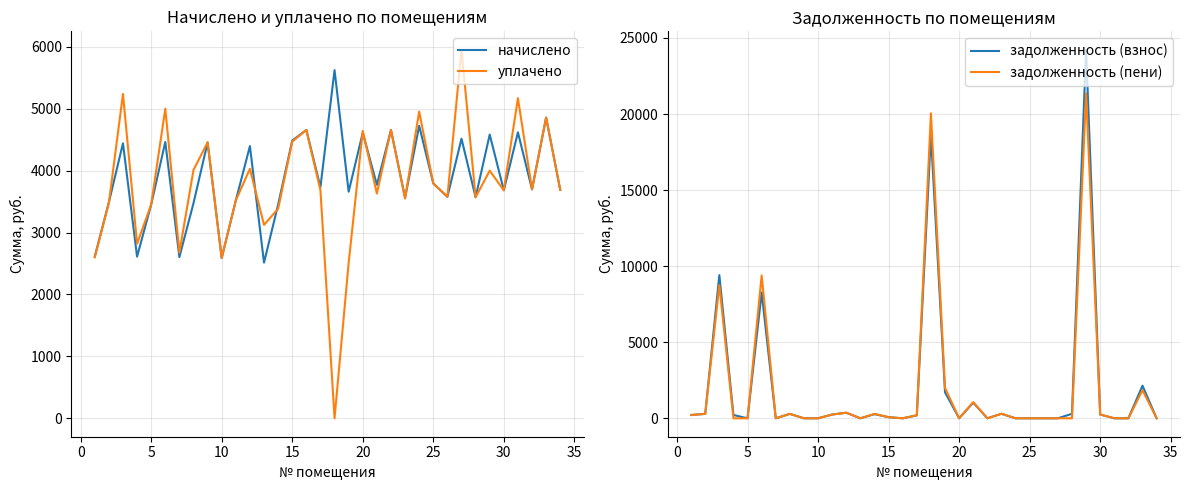

What is the average value of the уплачено series?

3798.2